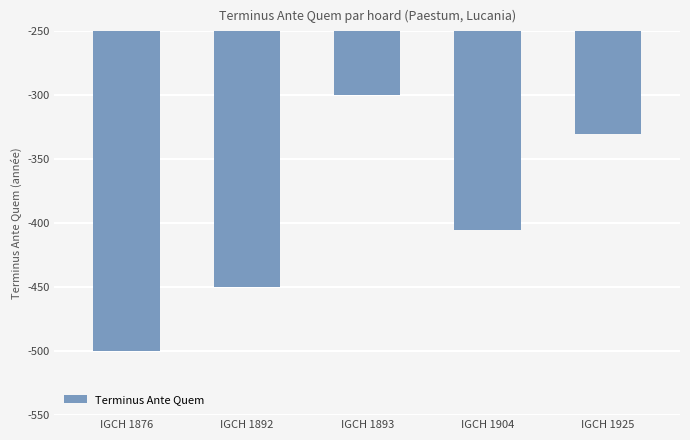

What is the smallest value displayed?

-500